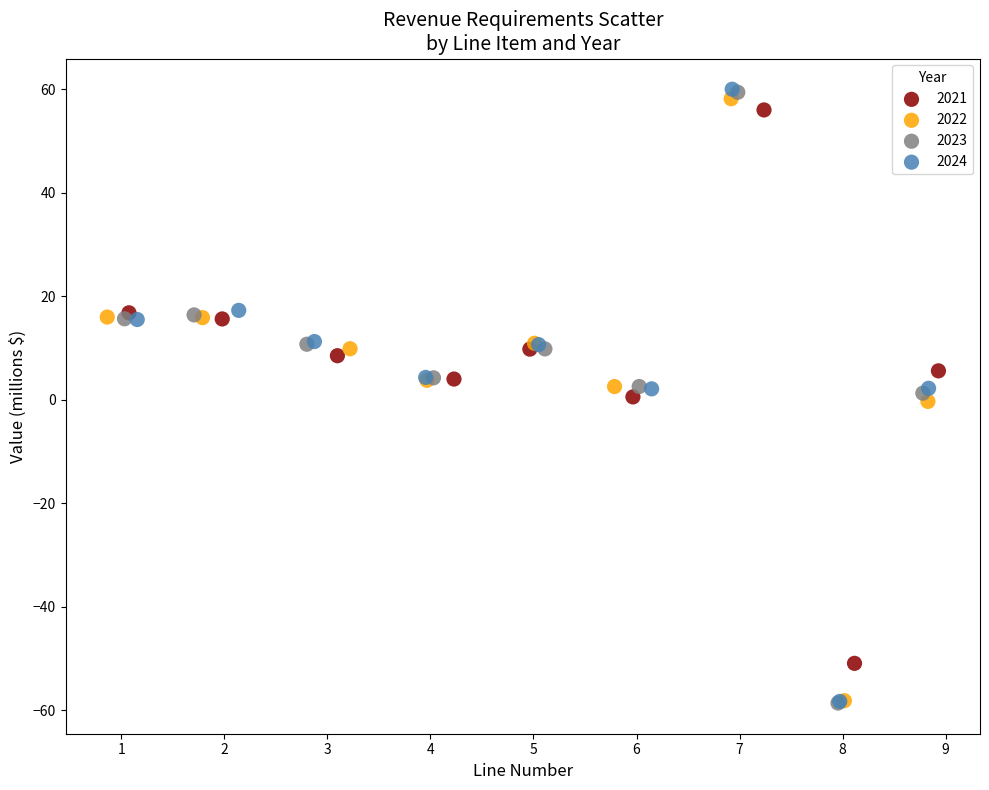

Which series has the largest Y range (max minus min)?

2024